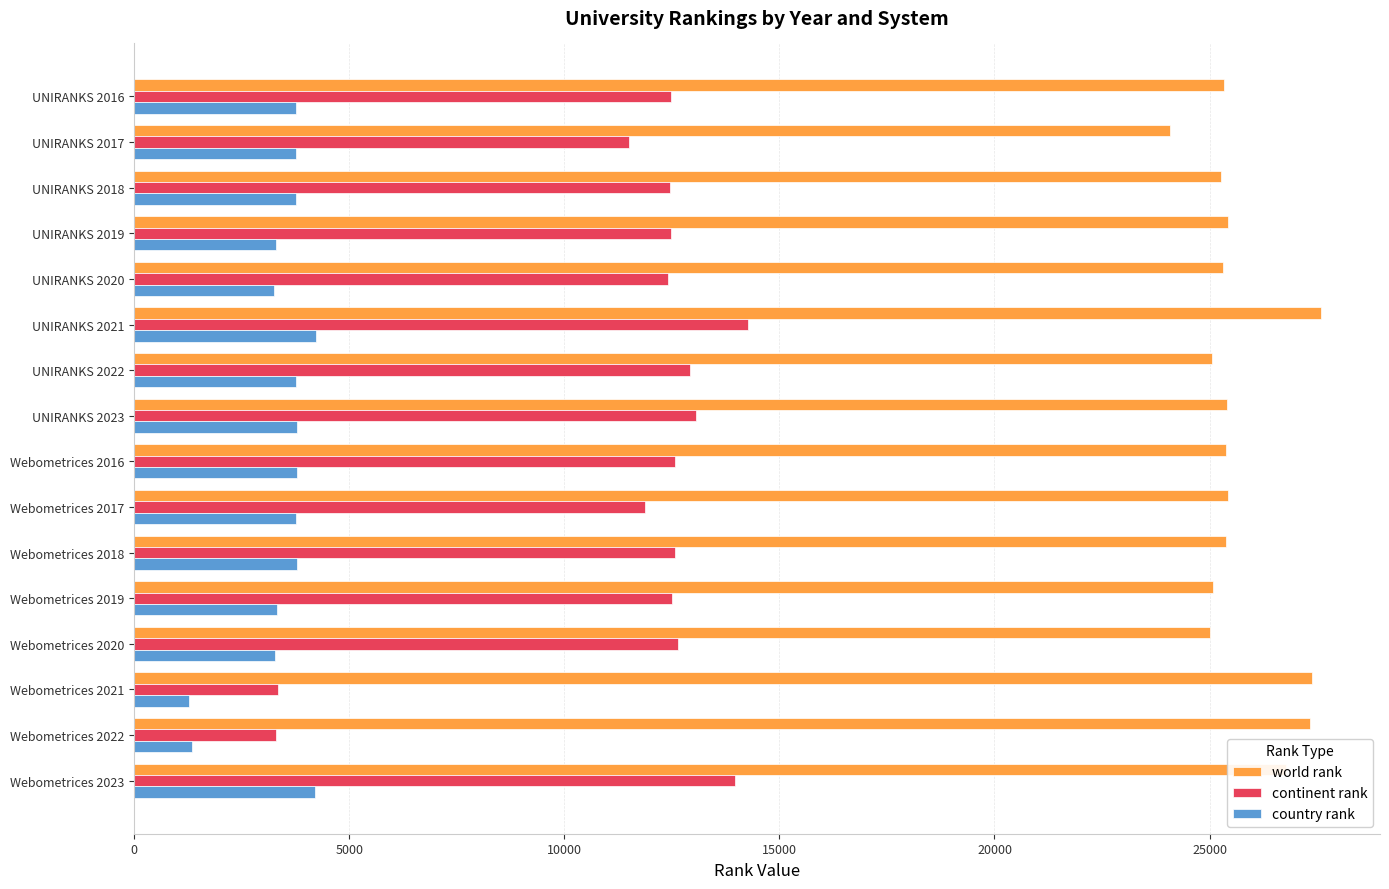

What is the difference between the maximum and minimum values in the country rank series?

2955